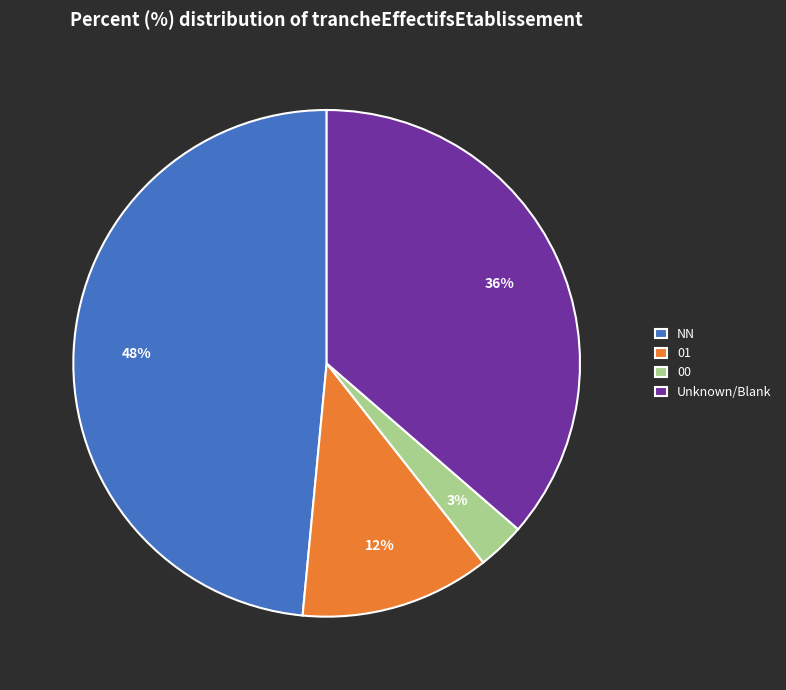

The 00 slice represents 17% of the pie. True or false?

False